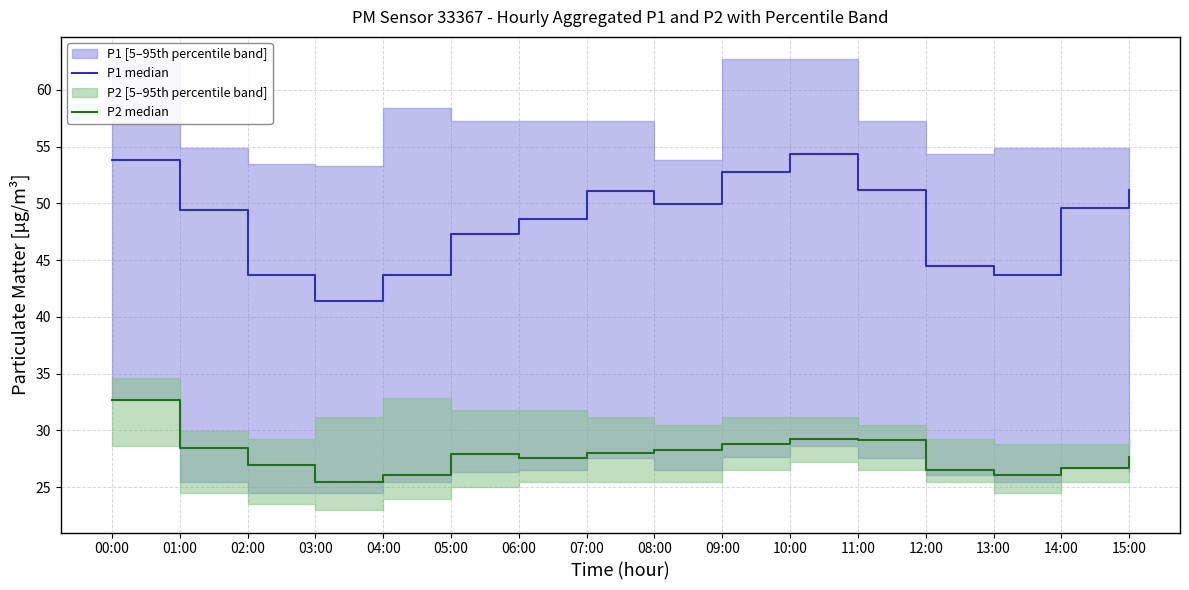

At 08:00, list the series in order from smallest to largest.

P2 median, P1 median